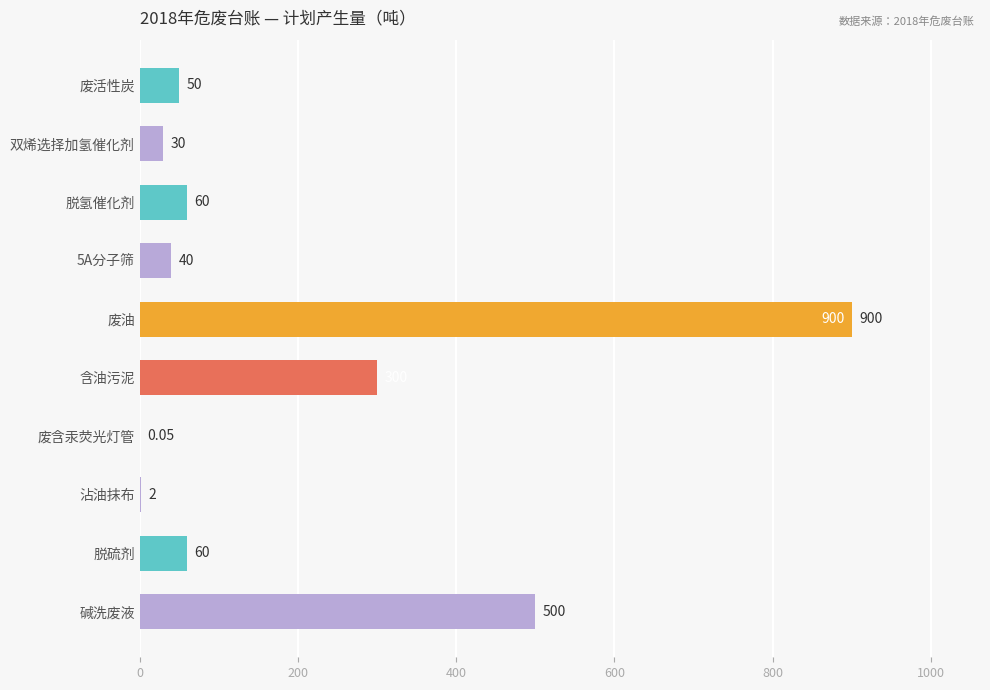

How many series are shown in this chart?

1